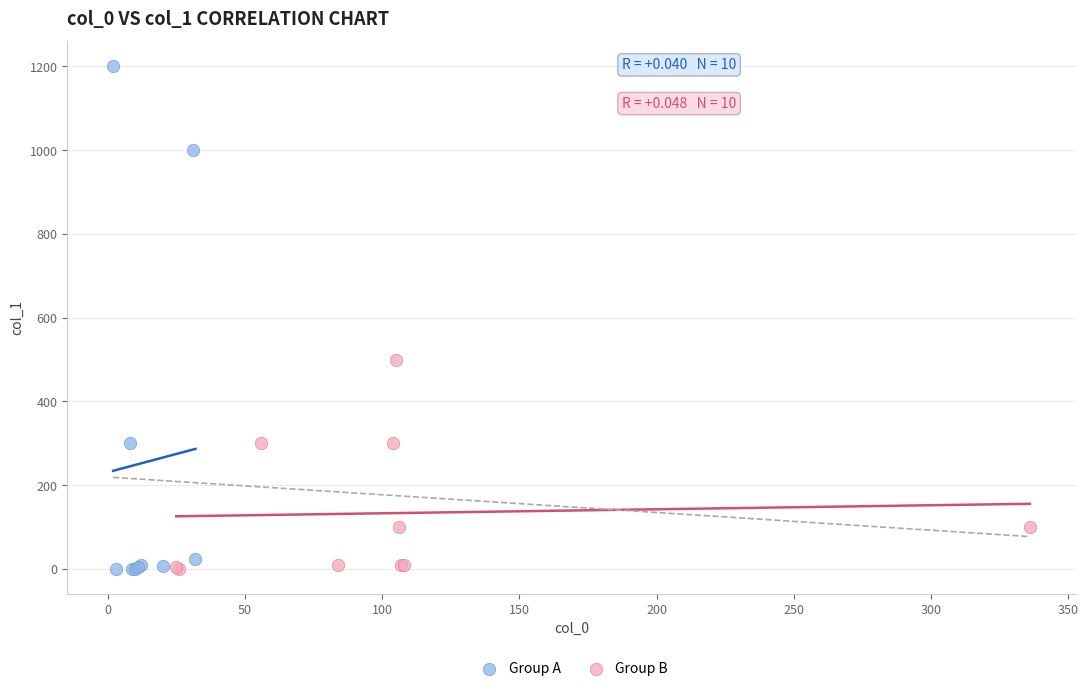

What are all the series names shown in the legend?

Group A, Group B